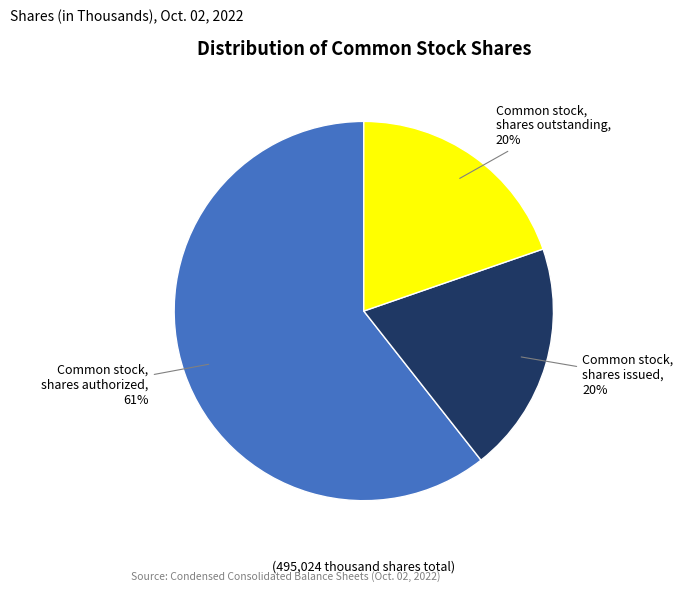

Does any single category account for the majority?

Yes